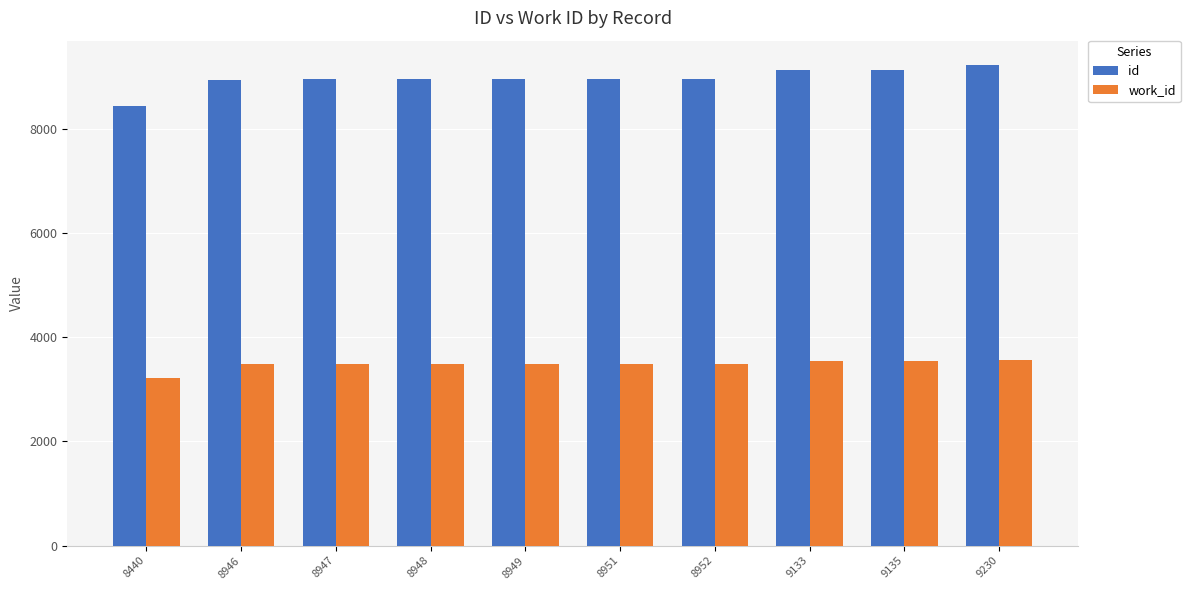

Is it true that id equals 3235 at 8946?

False